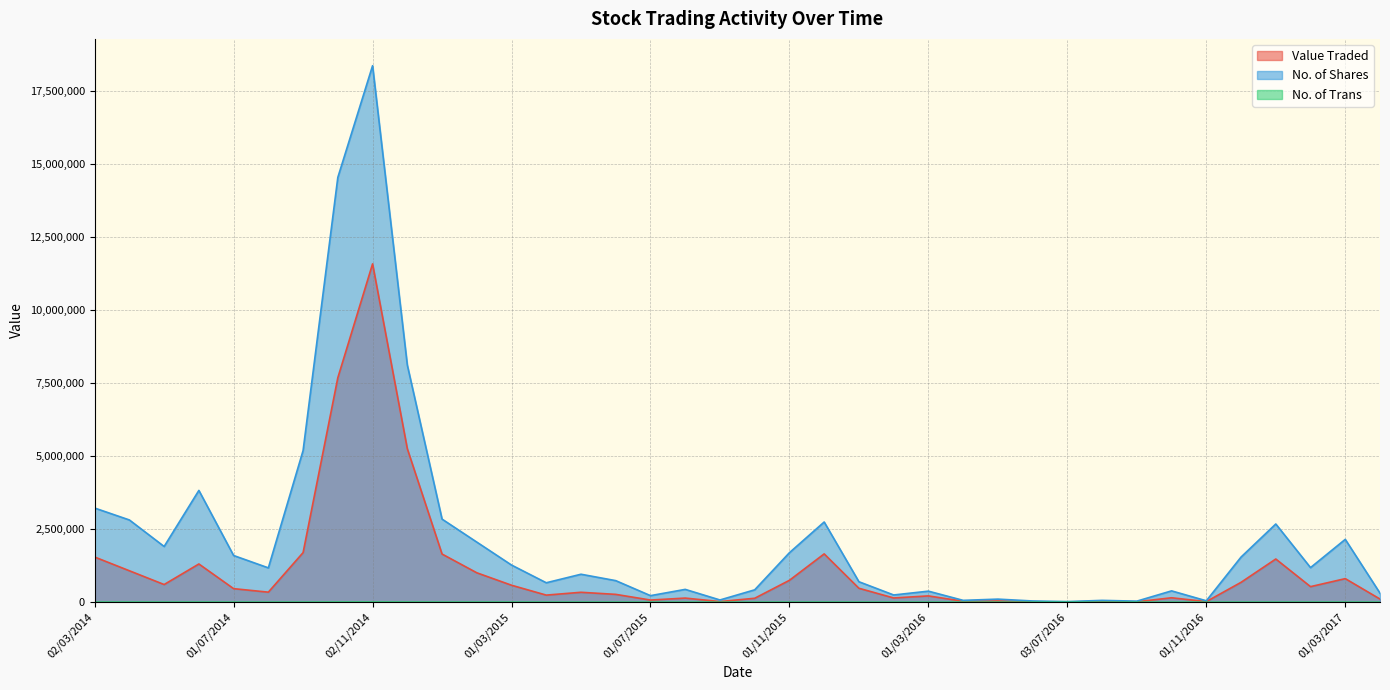

What is the minimum value for No. of Trans?

28